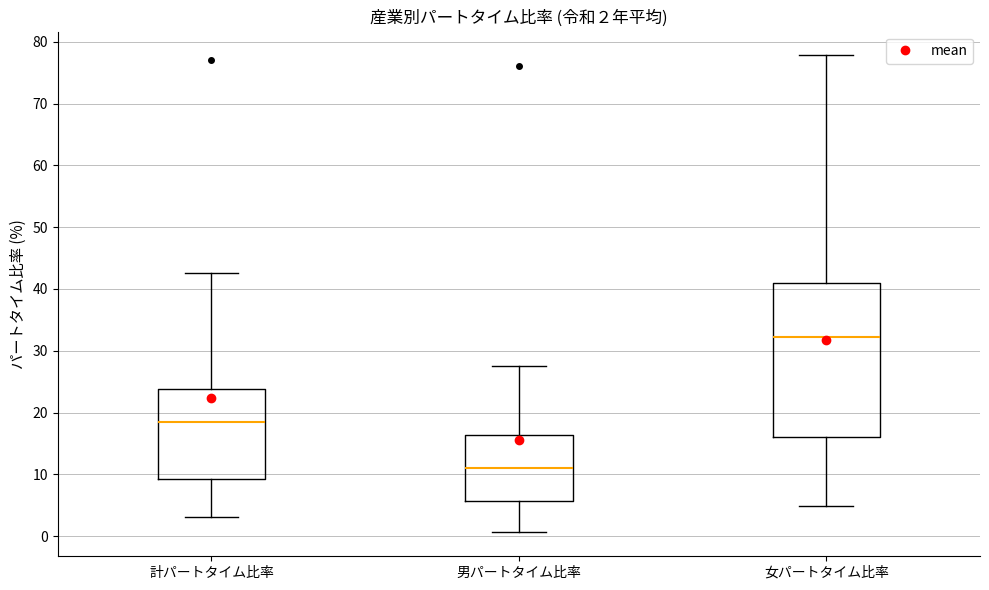

Which box's median line is the highest?

女パートタイム比率